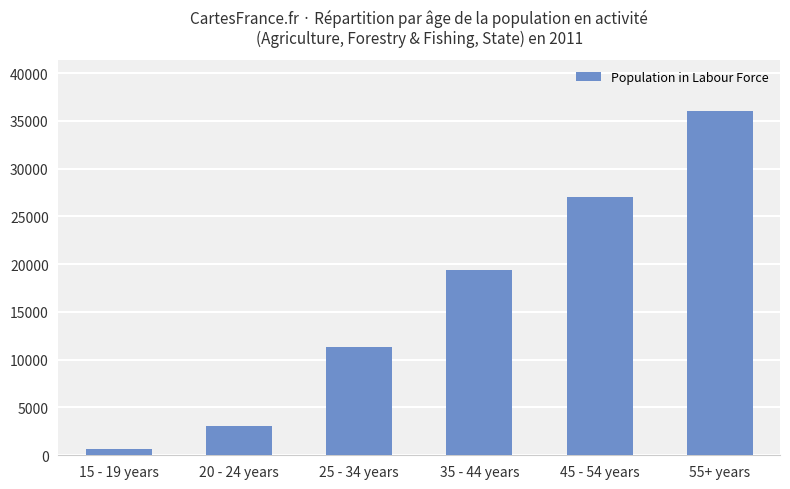

What is the smallest value displayed?

609